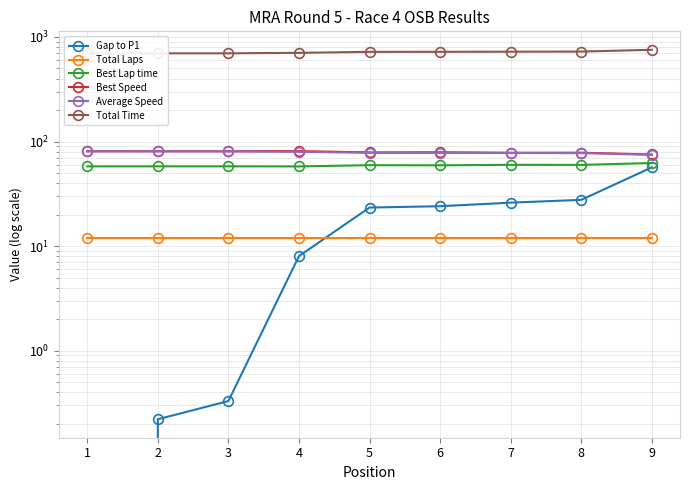

Reading right to left, what are all the values shown in this chart?

Gap to P1: 9=56.5	8=27.7	7=26.0	6=24.1	5=23.4	4=8.0	3=0.3	2=0.2	1=0.0
Total Laps: 9=12.0	8=12.0	7=12.0	6=12.0	5=12.0	4=12.0	3=12.0	2=12.0	1=12.0
Best Lap time: 9=62.3	8=59.8	7=59.9	6=59.2	5=59.4	4=57.8	3=57.9	2=57.9	1=57.9
Best Speed: 9=75.2	8=78.2	7=78.2	6=79.0	5=78.7	4=81.0	3=80.8	2=80.8	1=80.9
Average Speed: 9=74.5	8=77.5	7=77.7	6=77.9	5=78.0	4=79.7	3=80.5	2=80.5	1=80.6
Total Time: 9=753.5	8=724.7	7=723.0	6=721.1	5=720.4	4=705.0	3=697.3	2=697.2	1=697.0